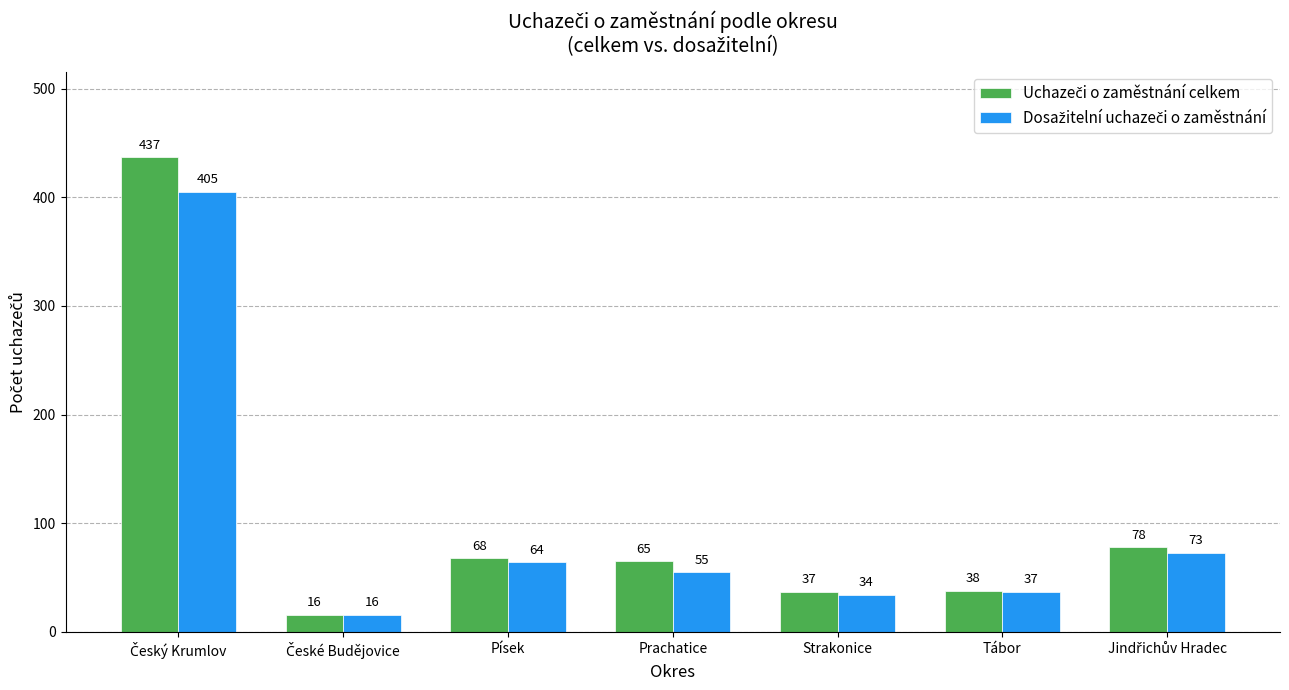

What position from the left is Prachatice?

4